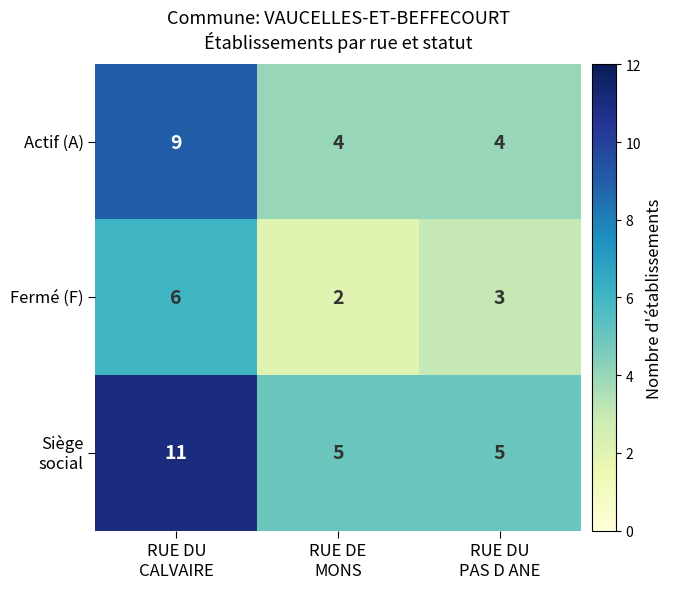

What is the average value of the Fermé (F) series?

4